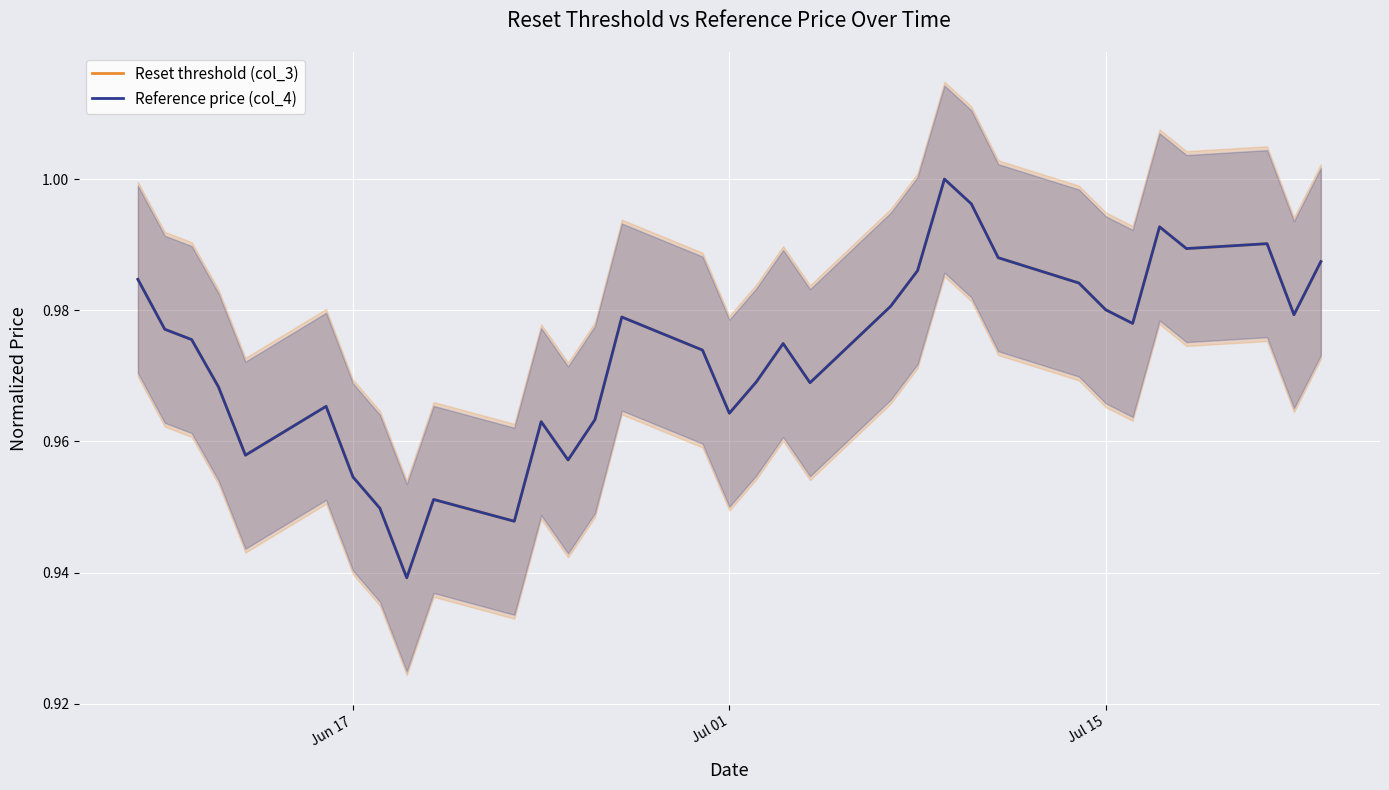

True or false: Reference price (col_4) has more than 0 points higher than both neighbors.

True